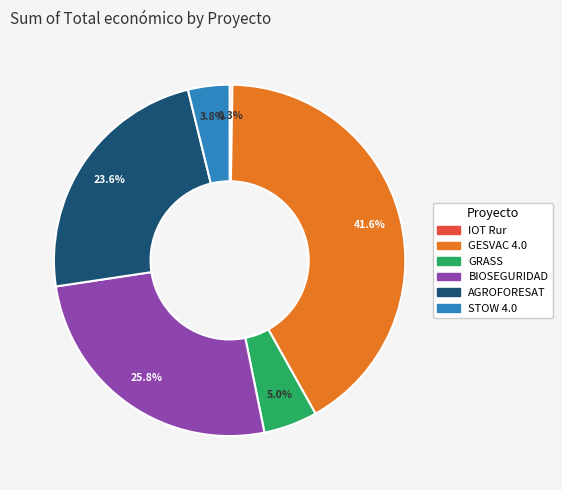

Which category has the biggest portion of the pie?

GESVAC 4.0